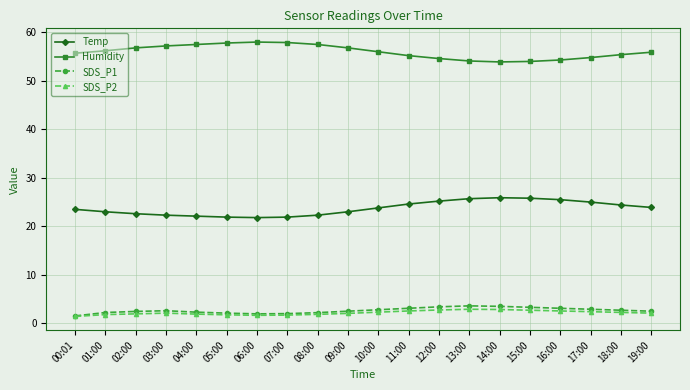

How many categories are shown in the chart?

20